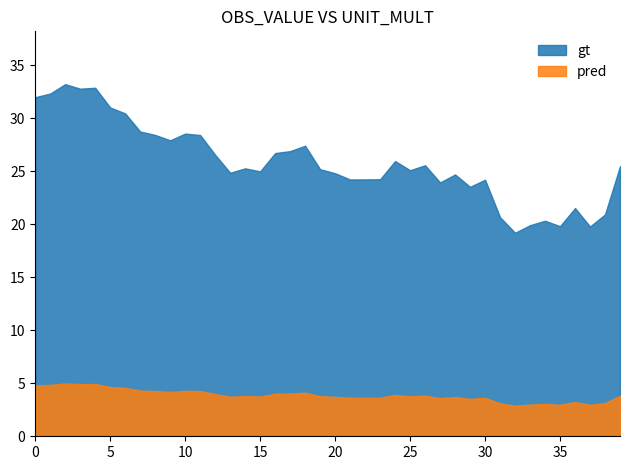

Which series has the largest total across all categories?

gt